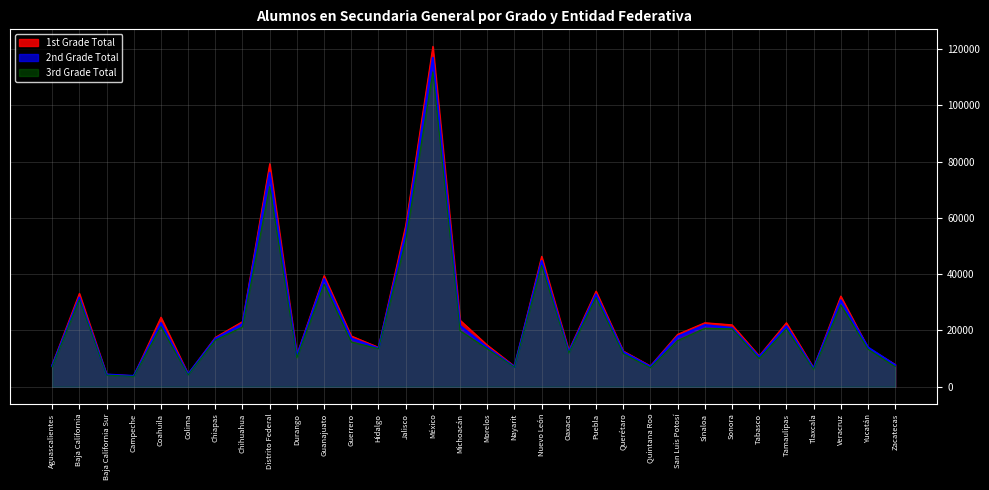

What are all the series names shown in the legend?

1st Grade Total, 2nd Grade Total, 3rd Grade Total